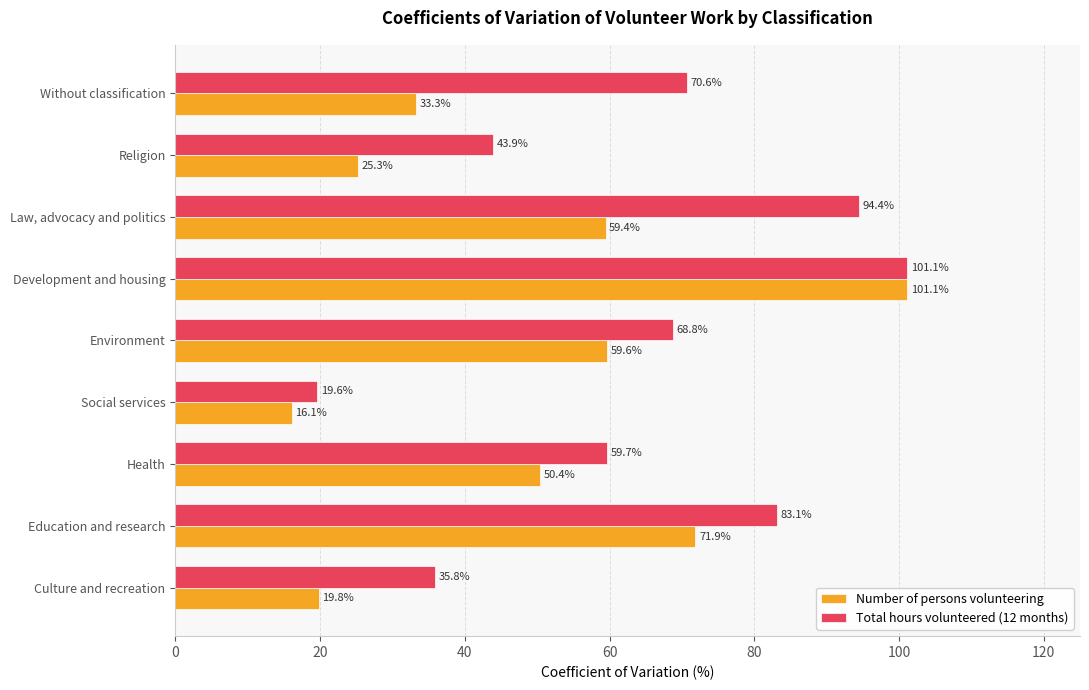

At which category is the sum across all series the highest?

Development and housing